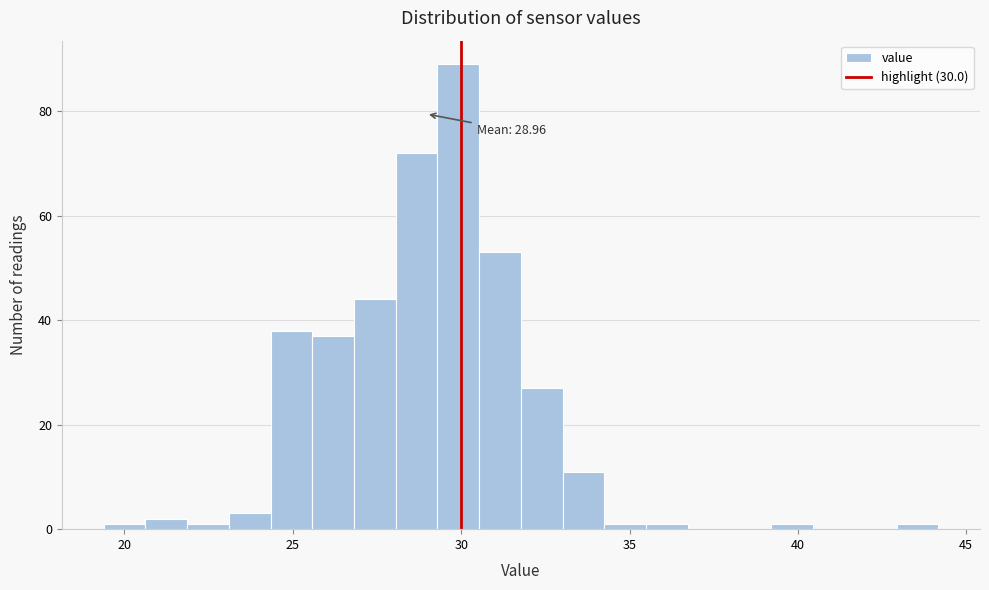

Around what value on the x-axis is the tallest bar? Give the approximate position of its centre, as read against the axis.

30.0